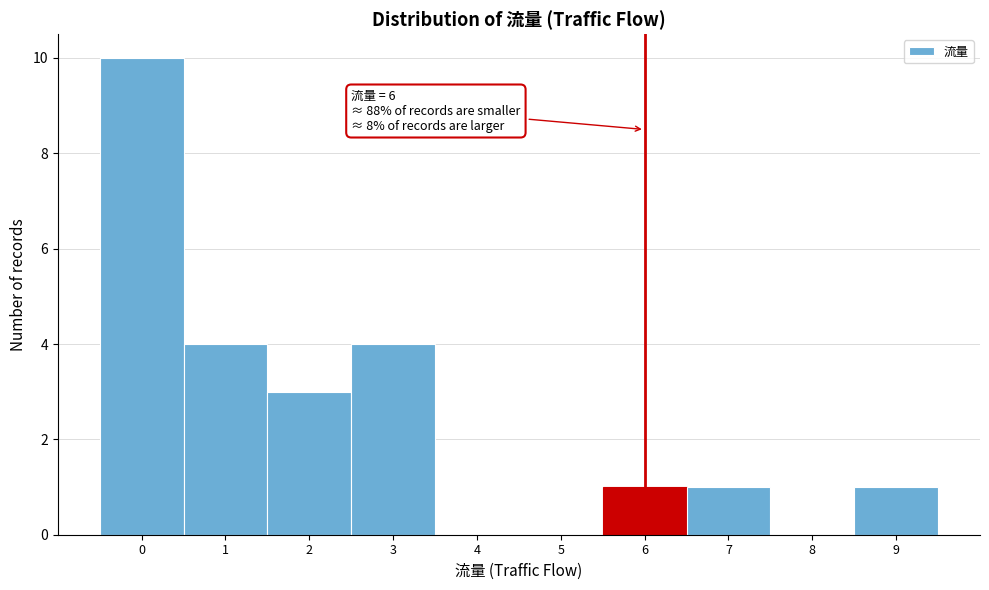

Which range on the x-axis has the tallest bar?

-0.5 to 0.5